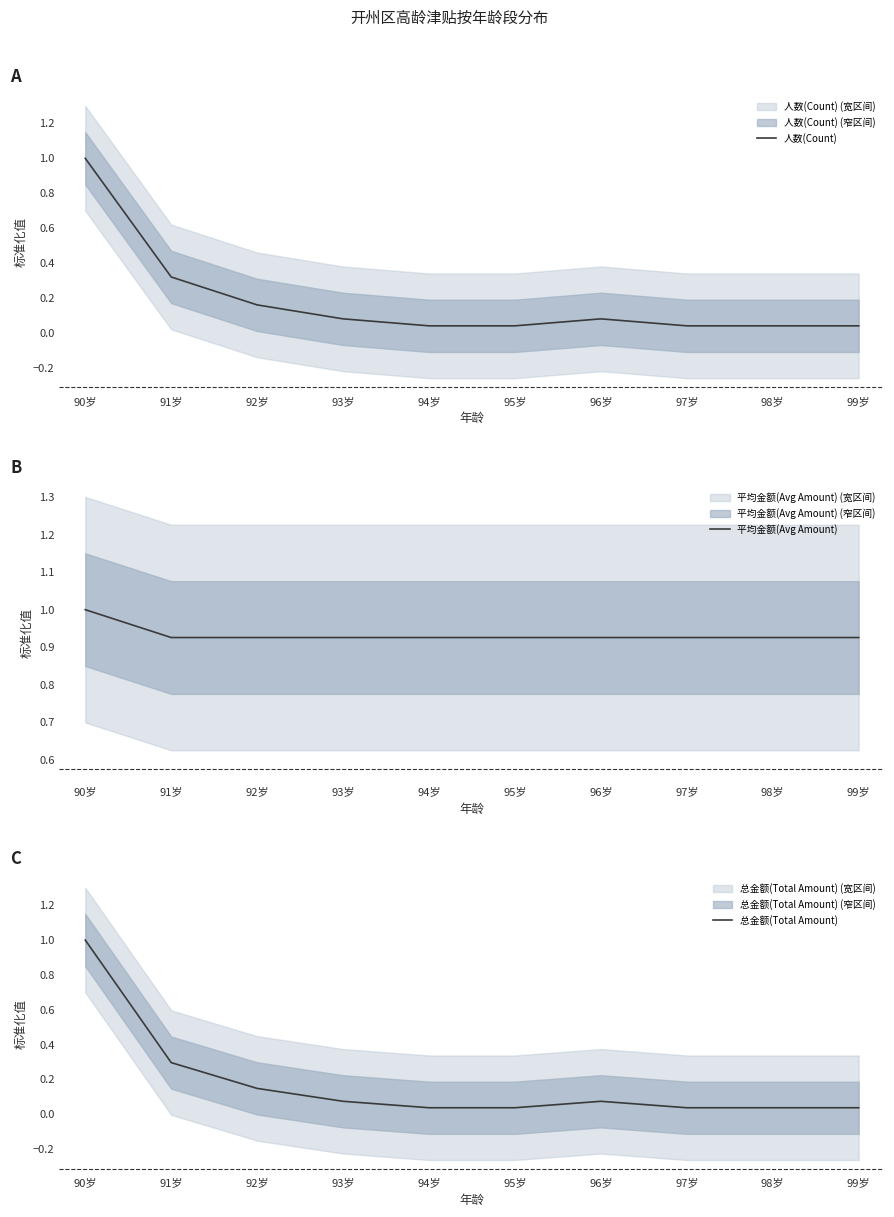

What is the label of the 3rd point from the left?

92岁